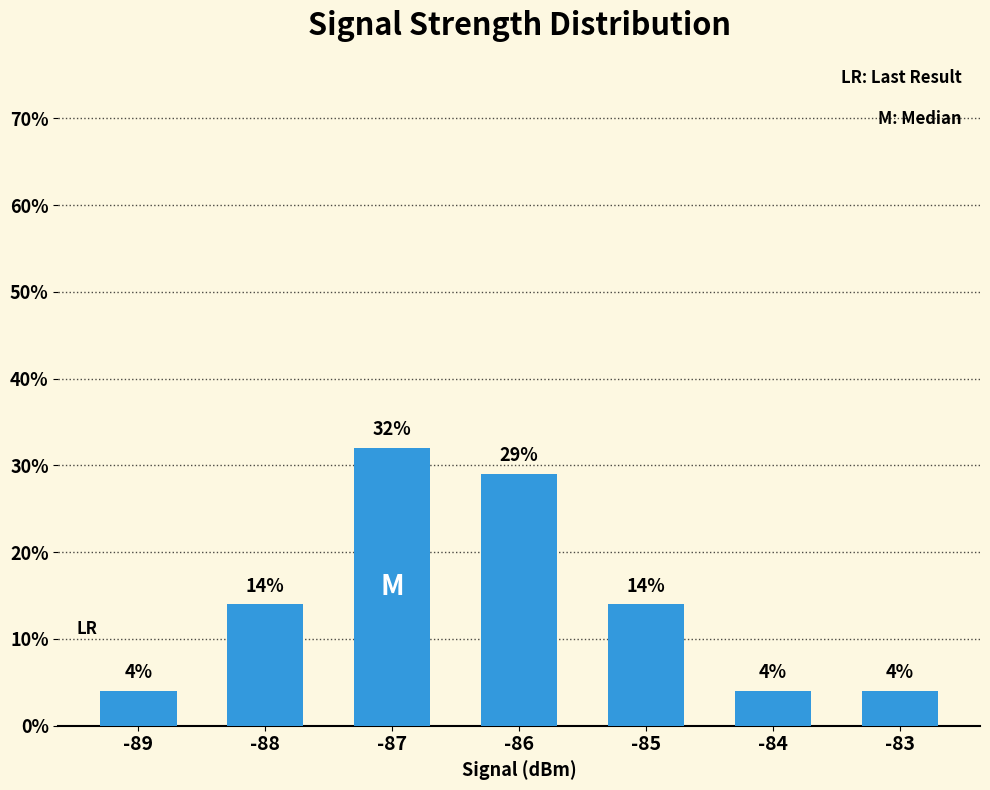

Which label corresponds to the largest value in the chart?

-87